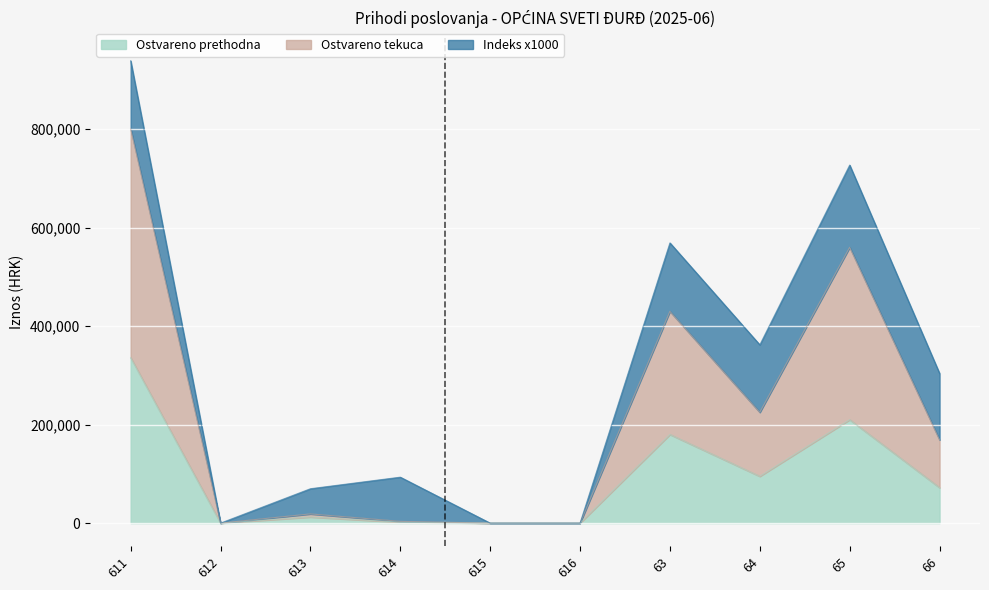

Is it true that Ostvareno tekuca equals 599062.8 at 63?

False